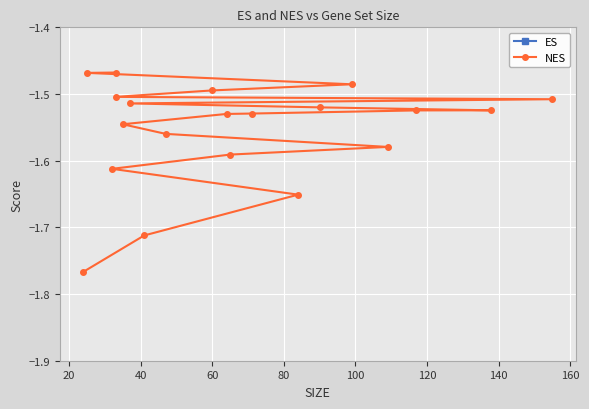

Count the number of categories in the chart.

20